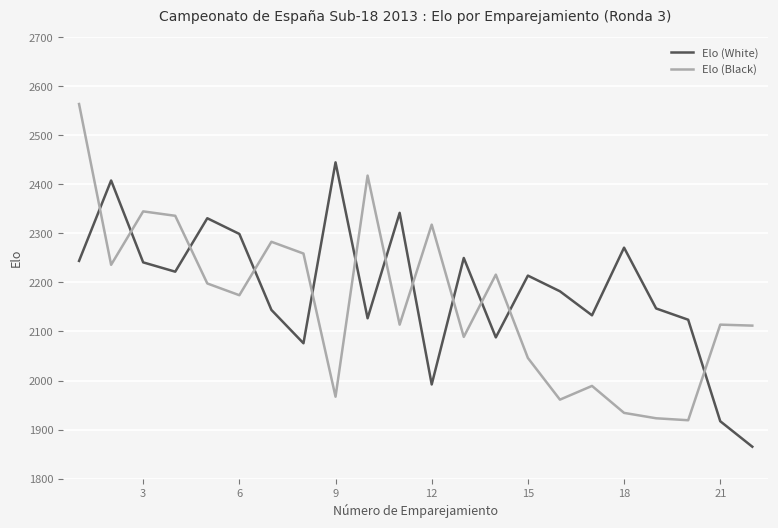

What is the minimum value for Elo (White)?

1865